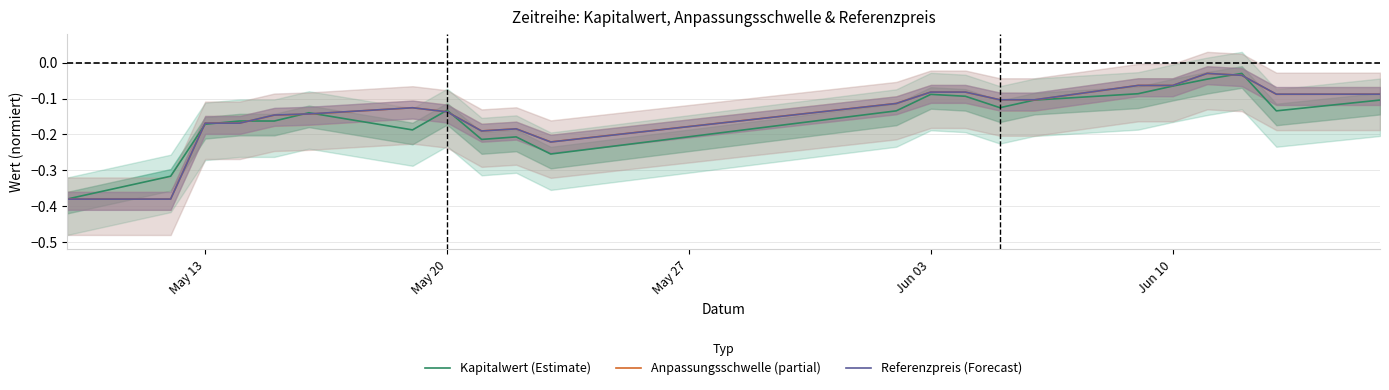

True or false: Anpassungsschwelle (partial) and Referenzpreis (Forecast) cross at least once.

True